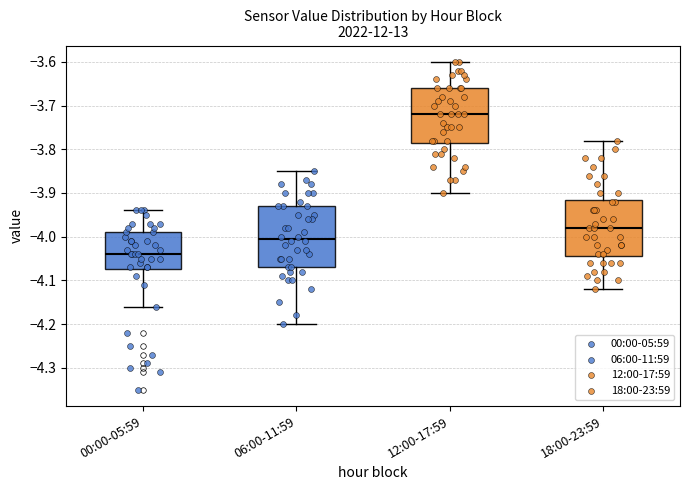

Where is the upper edge of the box for 12:00-17:59 on the y-axis? The values are not printed on the chart, so give them approximately, as read against the axis.

-3.66